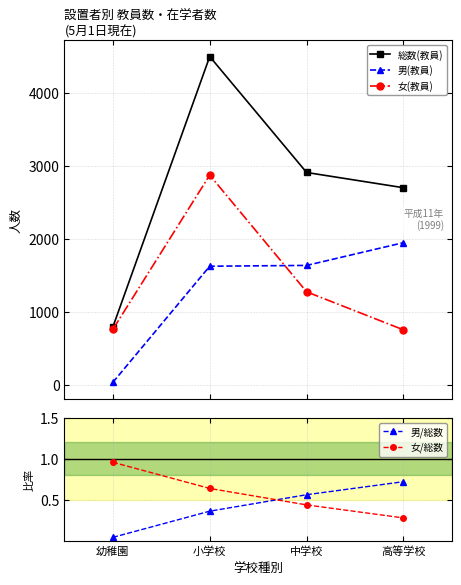

True or false: 総数(教員) has a value of 1911.9 at 小学校.

False